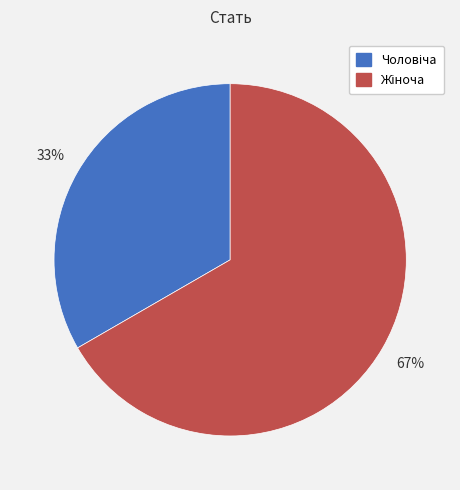

To the nearest percent, what is the average slice percentage?

50%